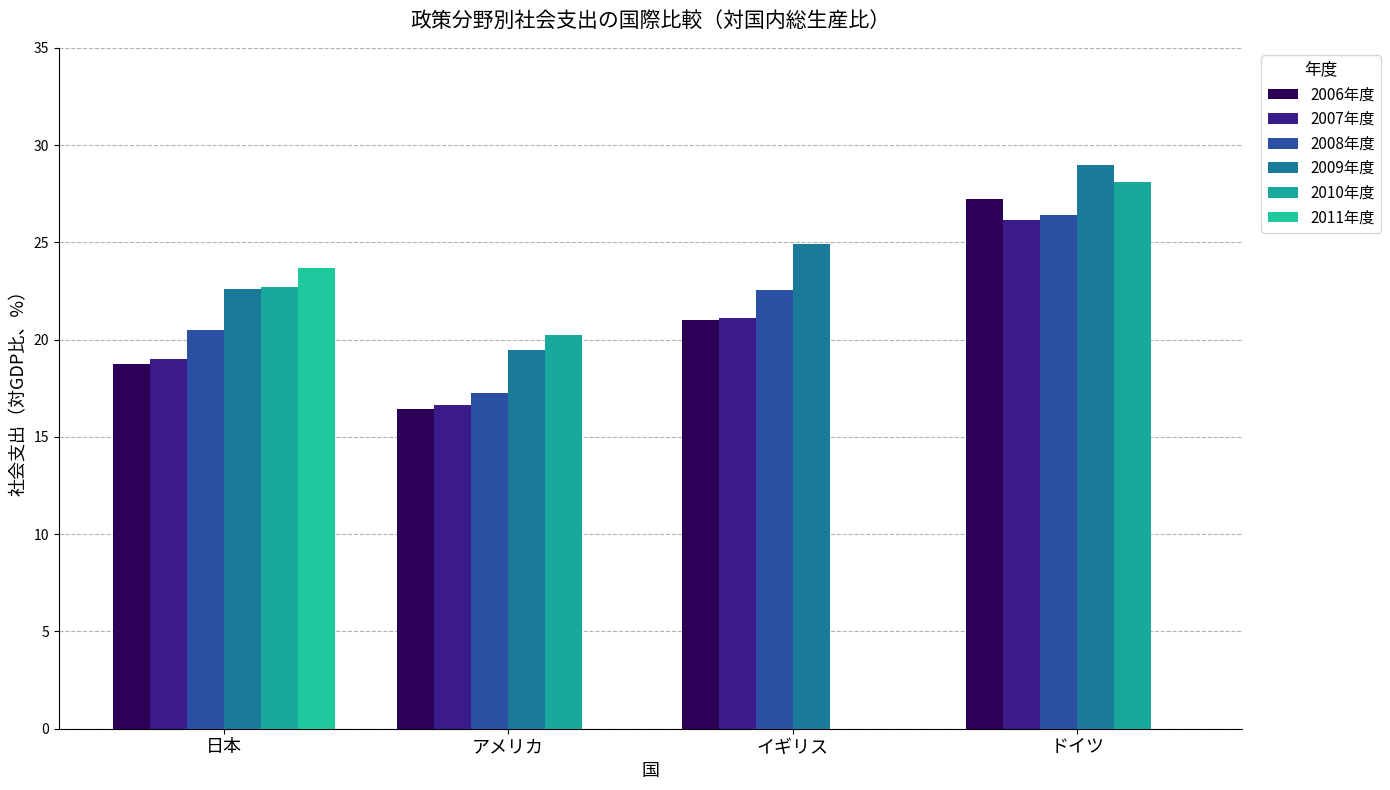

Rank the series at アメリカ from lowest to highest value.

2011年度, 2006年度, 2007年度, 2008年度, 2009年度, 2010年度